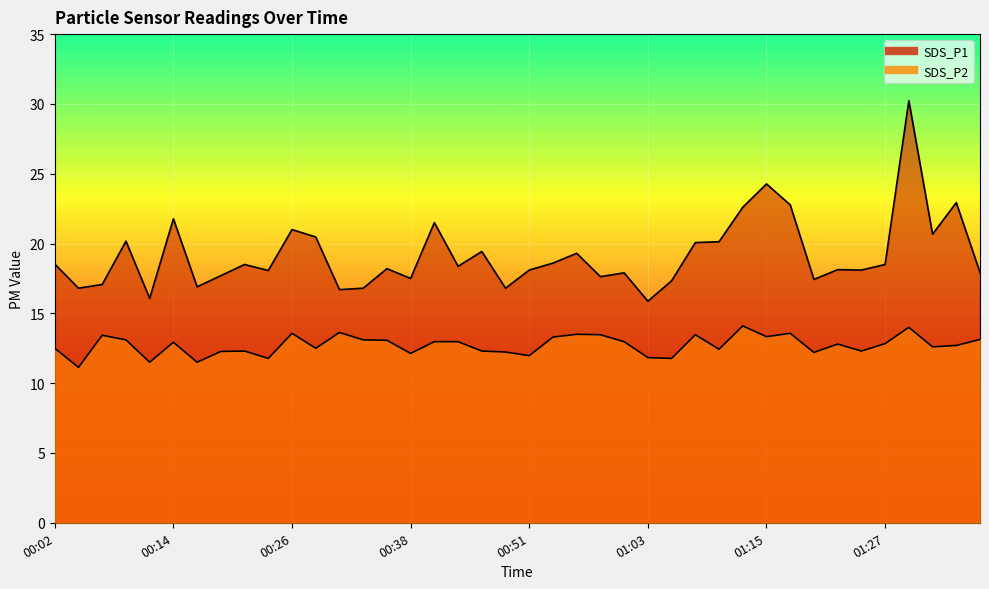

Where is the first local maximum for SDS_P1?

00:09